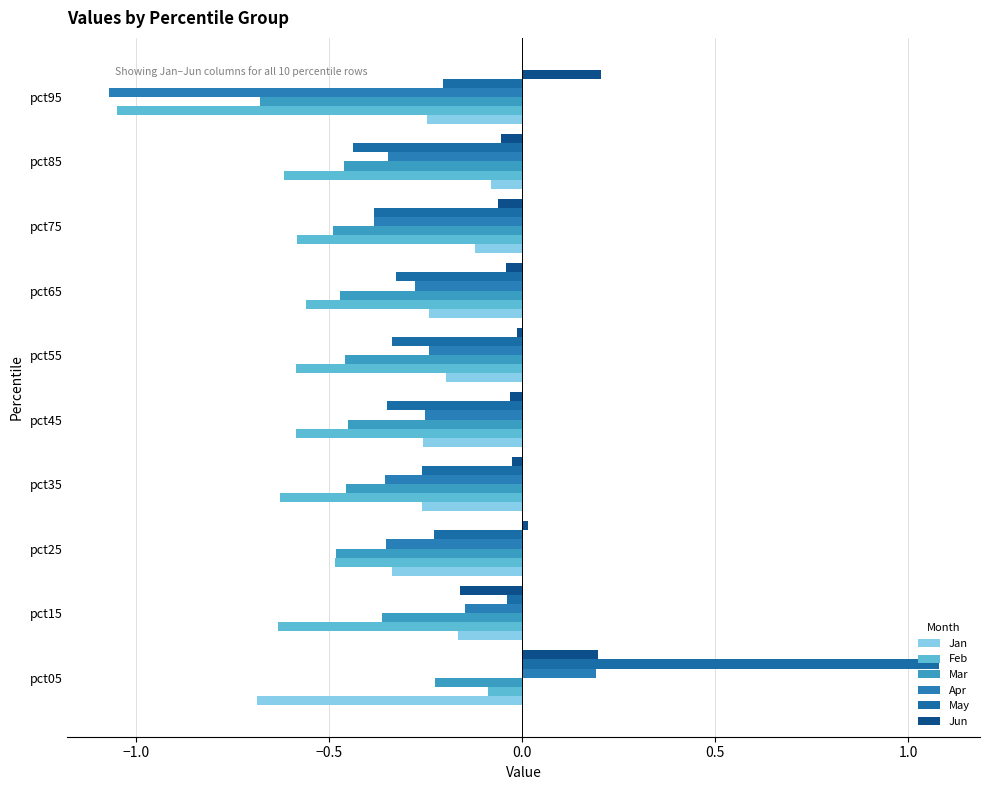

How many series are shown in this chart?

6